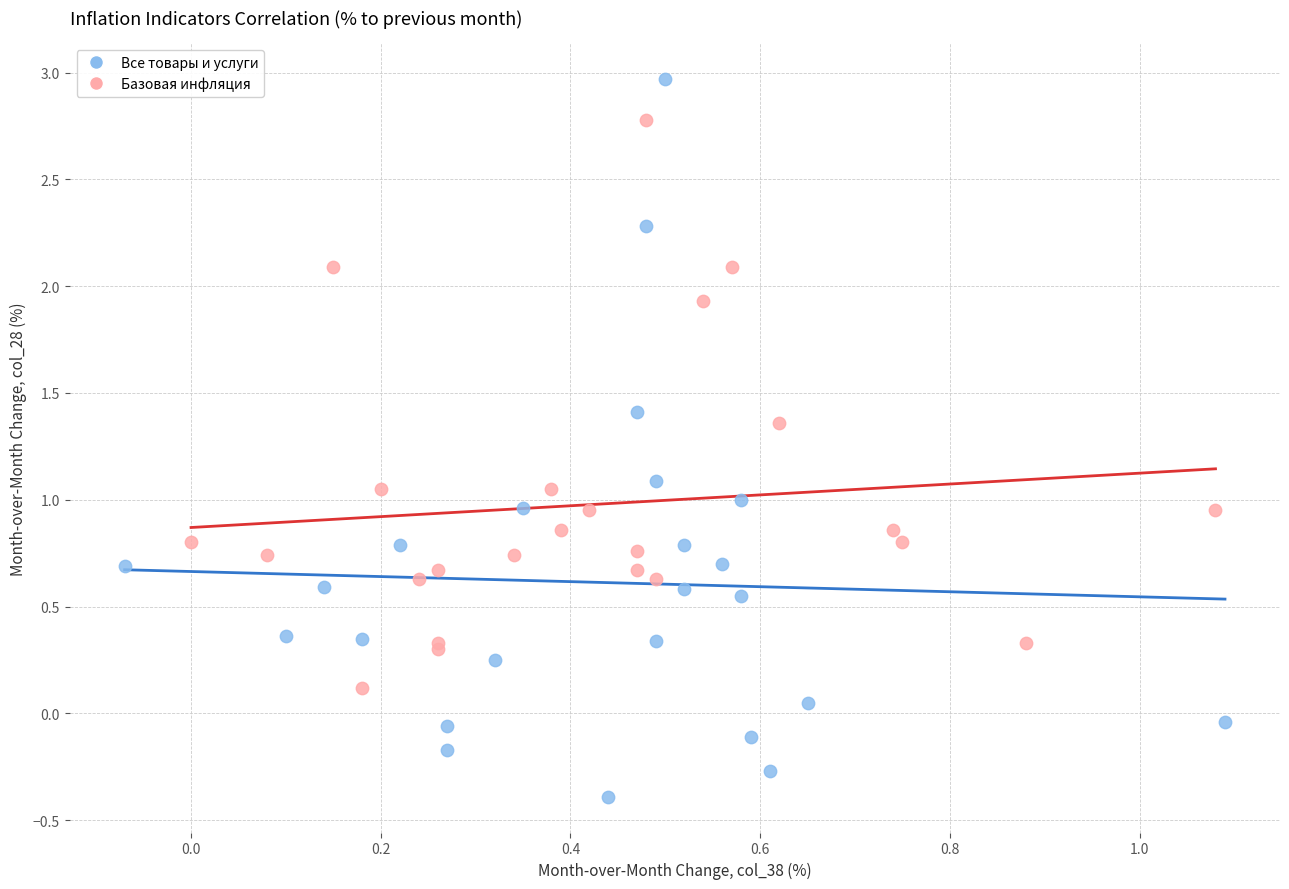

Which series has the largest Y range (max minus min)?

Все товары и услуги